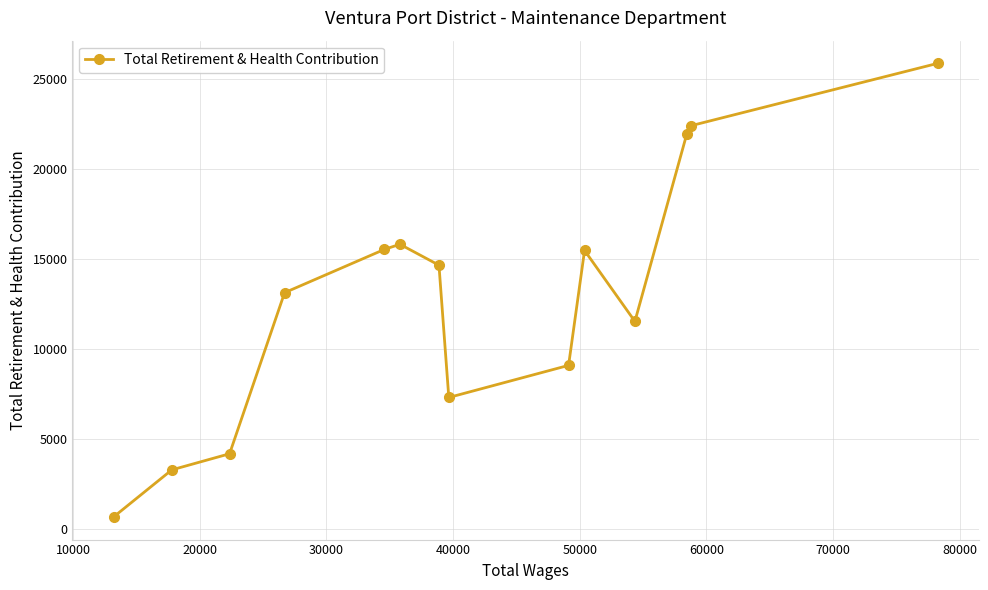

What is the sum of all values?

180959